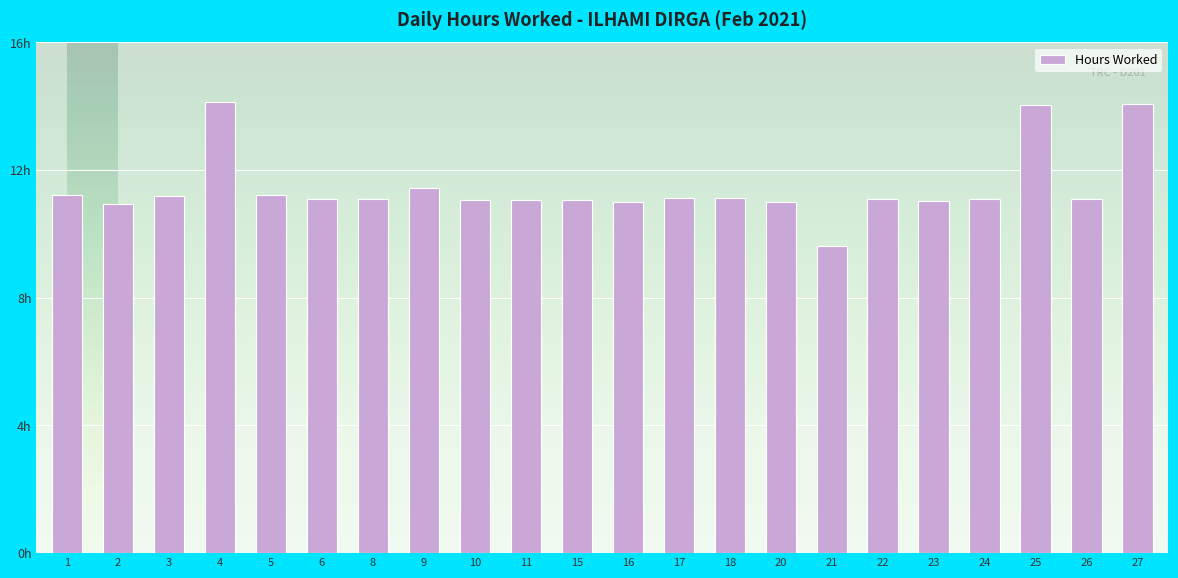

At which label is the value closest to 11?

16